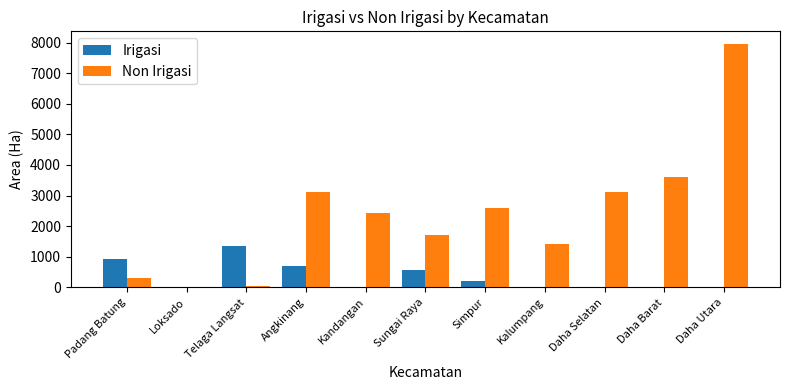

Which category has the highest value in the Non Irigasi series?

Daha Utara